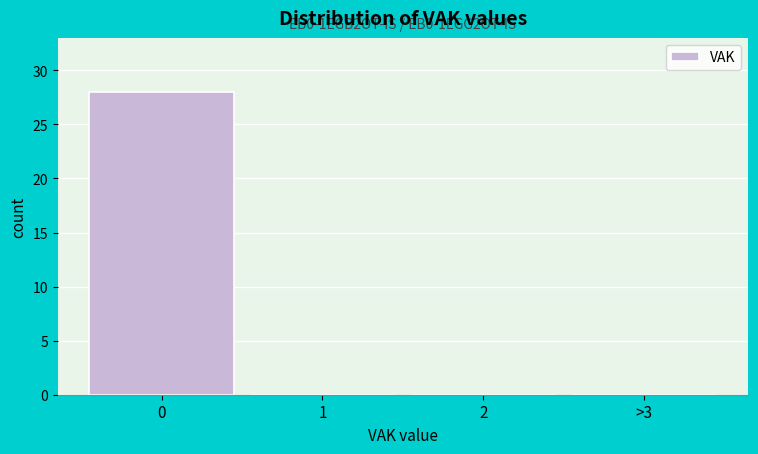

Reading left to right, extract all data points from this chart.

0=28	1=0	2=0	>3=0